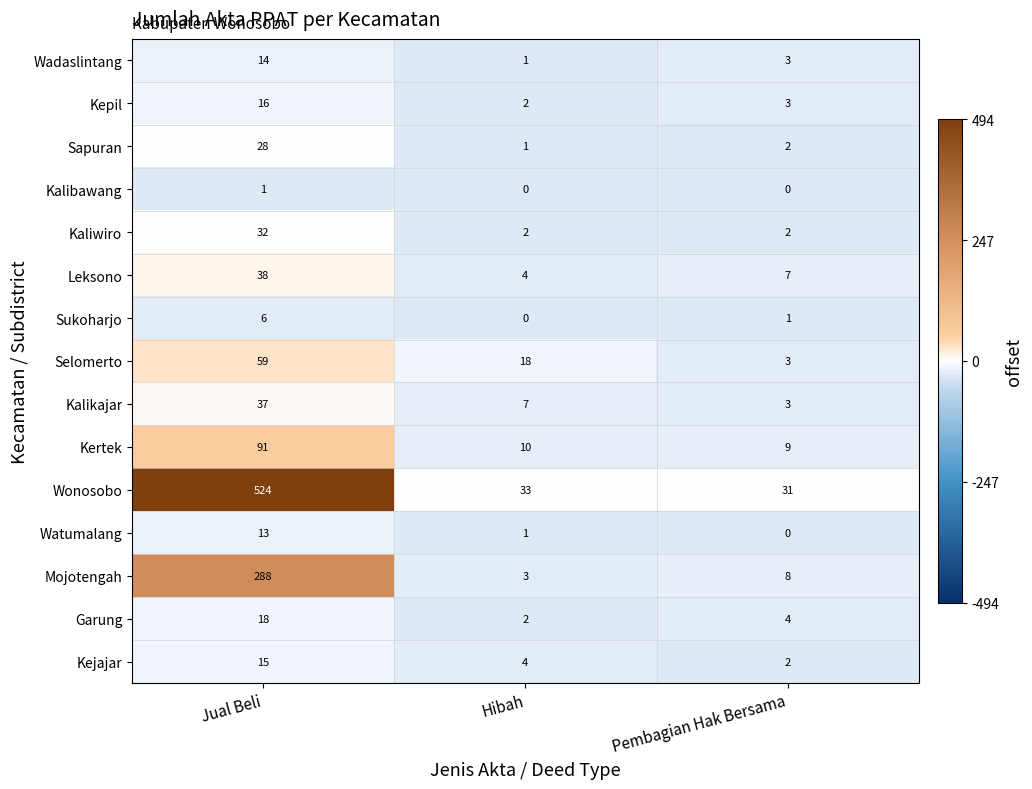

What is the total value across all series at Pembagian Hak Bersama?

78